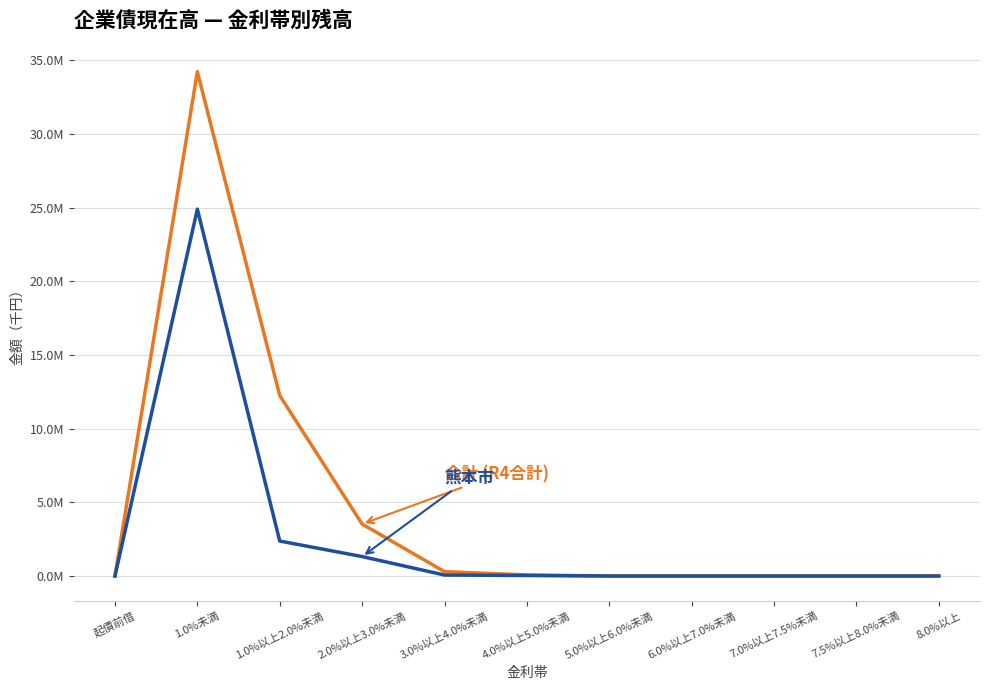

Does the chart have visible grid lines?

Yes